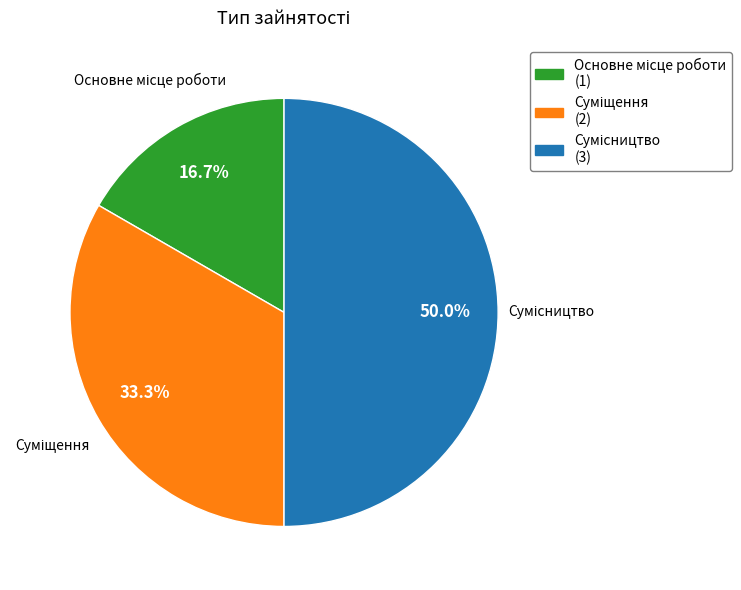

To the nearest percent, what portion does Основне місце роботи represent?

17%